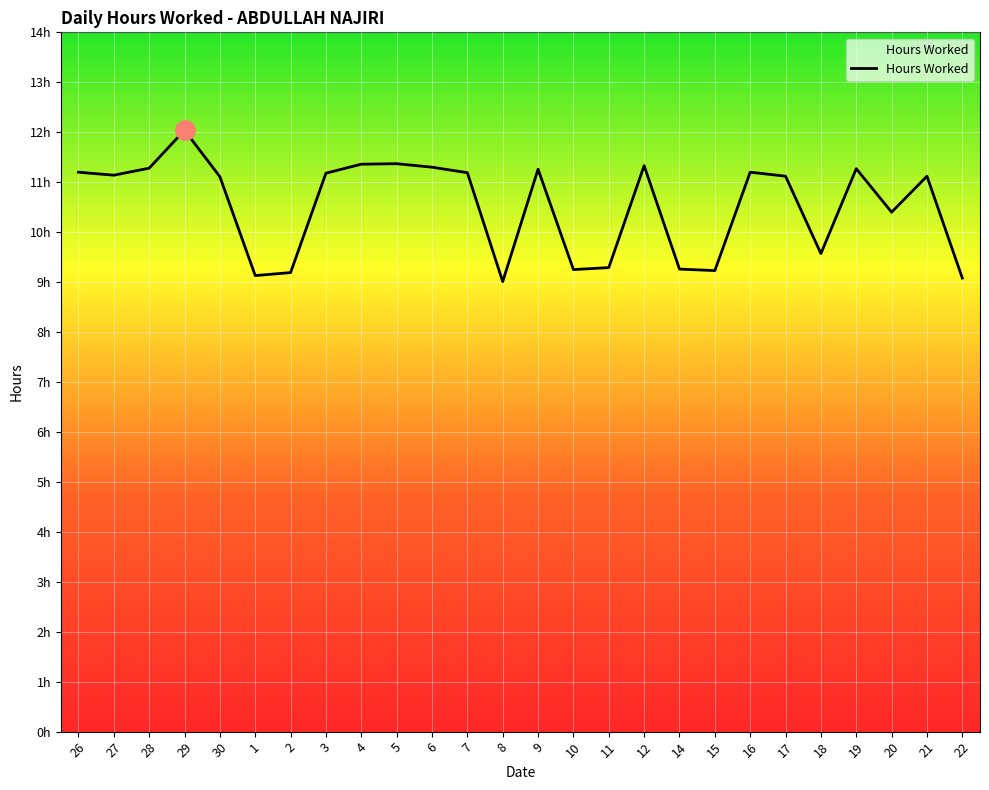

List the labels in order of value, smallest first.

8, 22, 1, 2, 15, 10, 14, 11, 18, 20, 30, 17, 21, 27, 3, 7, 26, 16, 9, 19, 28, 6, 12, 4, 5, 29